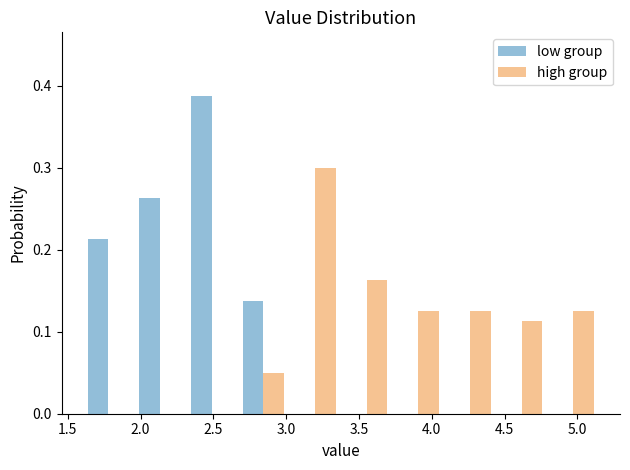

Reading left to right, transcribe this chart: for each range on the x-axis, give the height of each series' bar. Neither the bar edges nor the heights are printed on the chart, so give them approximately, as read against the axes.

1.600 to 1.955: low group=0.21	high group=0
1.955 to 2.310: low group=0.26	high group=0
2.310 to 2.665: low group=0.39	high group=0
2.665 to 3.020: low group=0.14	high group=0.05
3.020 to 3.375: low group=0	high group=0.30
3.375 to 3.730: low group=0	high group=0.16
3.730 to 4.085: low group=0	high group=0.13
4.085 to 4.440: low group=0	high group=0.13
4.440 to 4.795: low group=0	high group=0.11
4.795 to 5.150: low group=0	high group=0.13